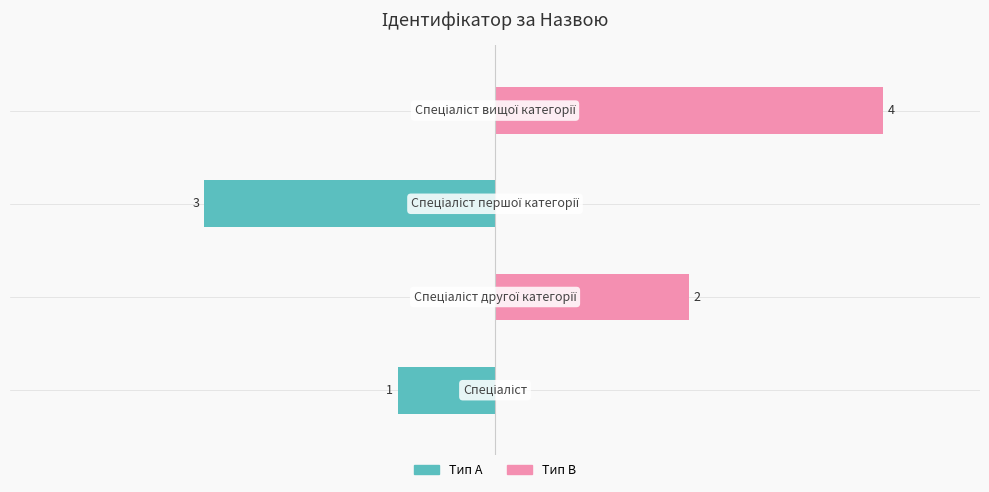

Between 0 and 3, which is larger?

3